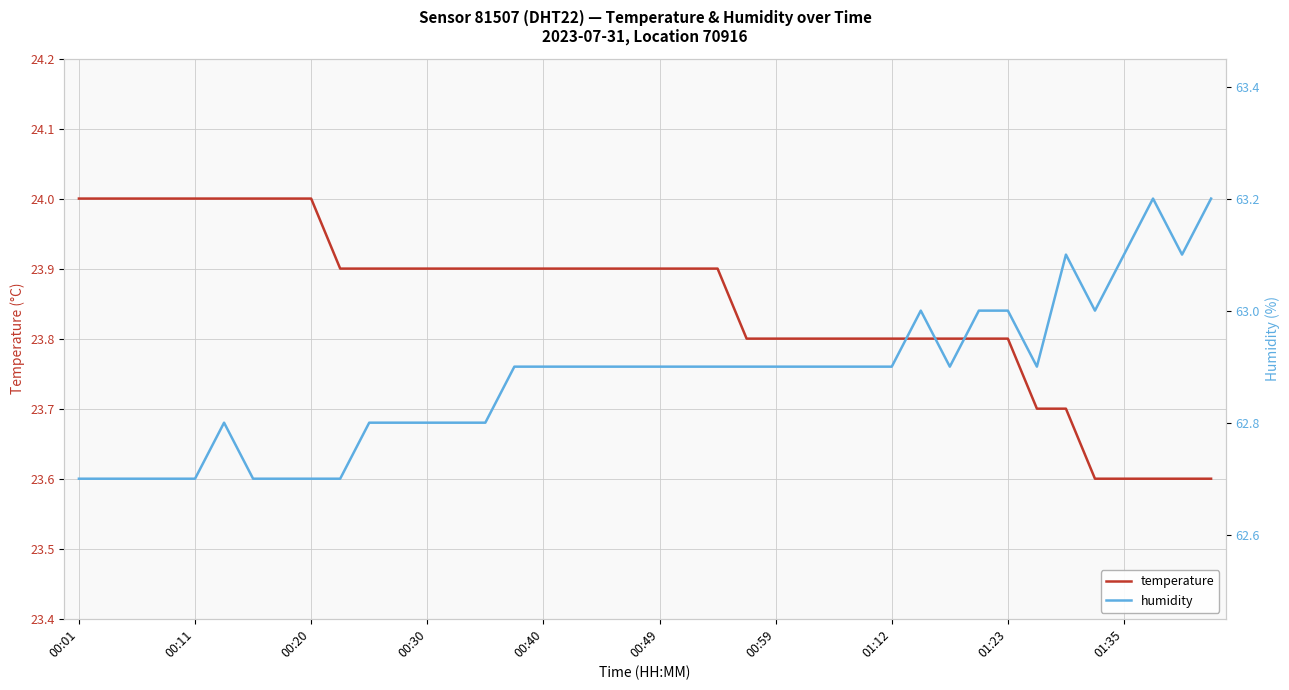

What is the difference between the maximum and second lowest values in the humidity series?

0.5